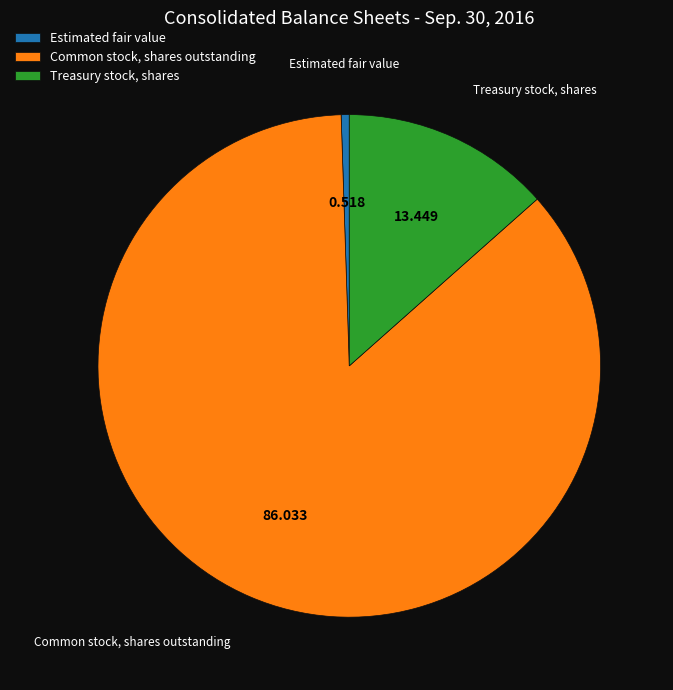

Which category accounts for the majority?

Common stock, shares outstanding